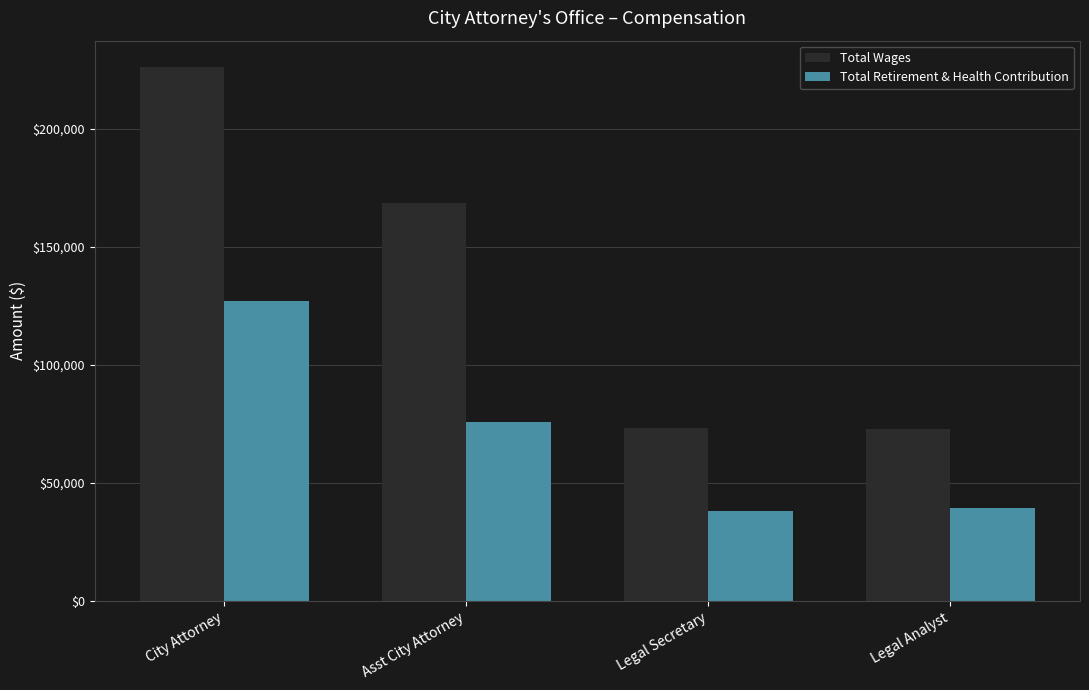

Rank the series by their average value, from lowest to highest.

Total Retirement & Health Contribution, Total Wages